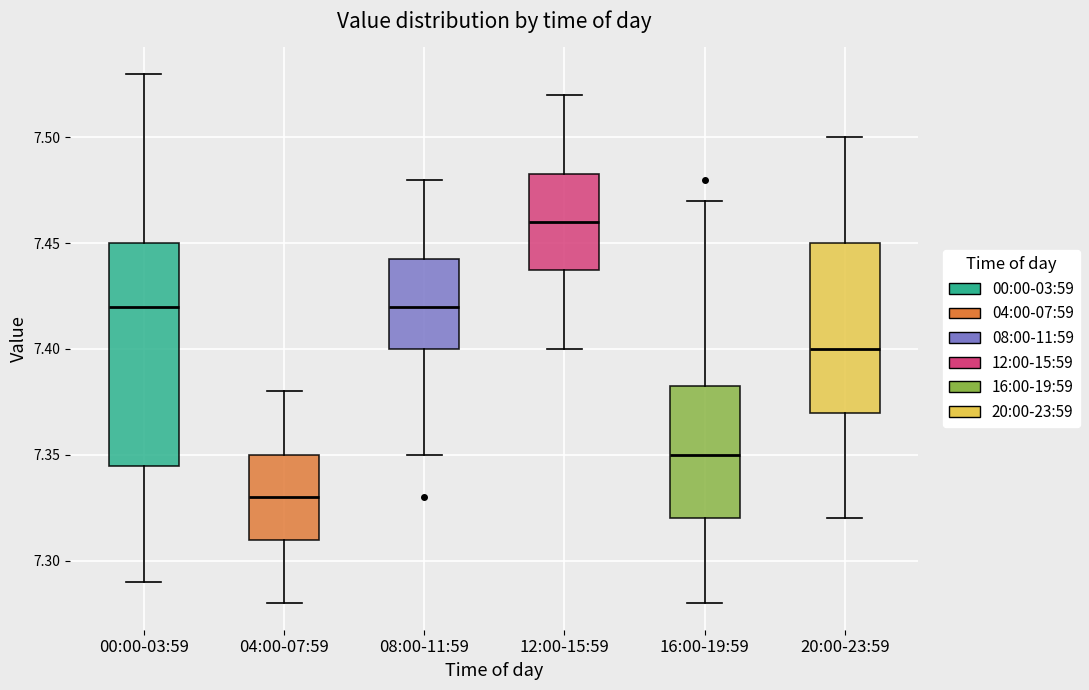

Which box has the lowest median line?

04:00-07:59